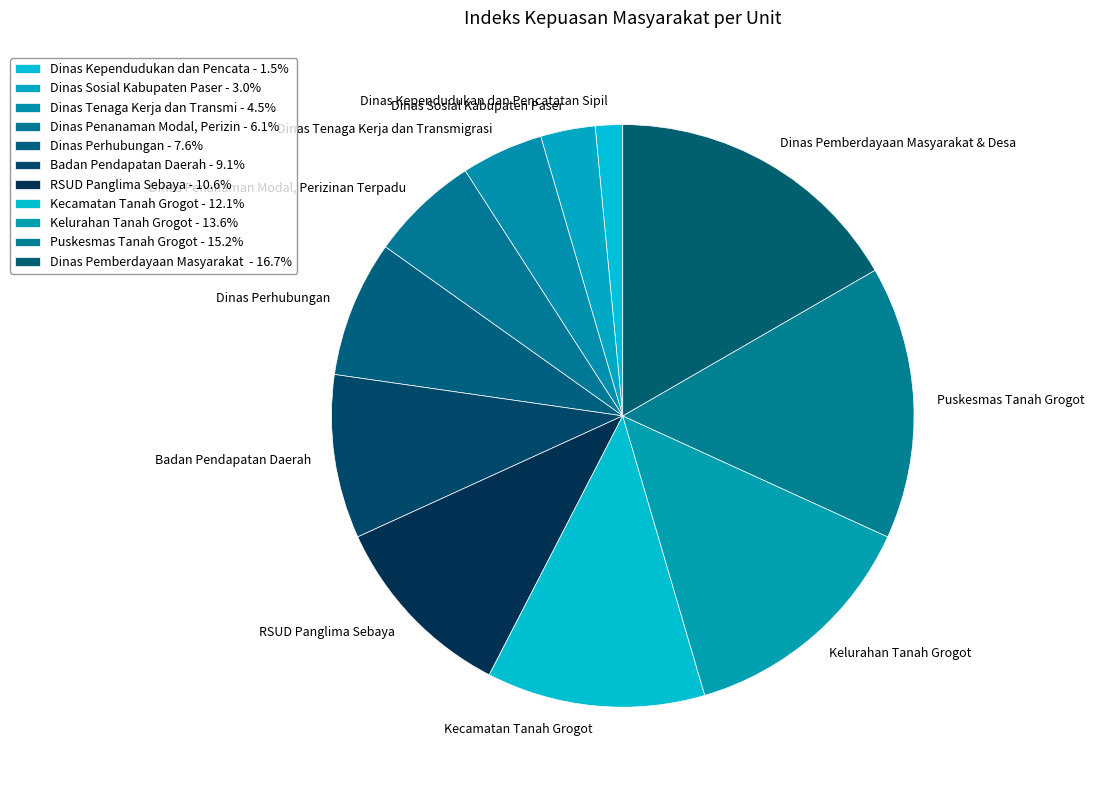

Rank the categories by value from lowest to highest.

Dinas Kependudukan dan Pencatatan Sipil, Dinas Sosial Kabupaten Paser, Dinas Tenaga Kerja dan Transmigrasi, Dinas Penanaman Modal, Perizinan Terpadu, Dinas Perhubungan, Badan Pendapatan Daerah, RSUD Panglima Sebaya, Kecamatan Tanah Grogot, Kelurahan Tanah Grogot, Puskesmas Tanah Grogot, Dinas Pemberdayaan Masyarakat & Desa